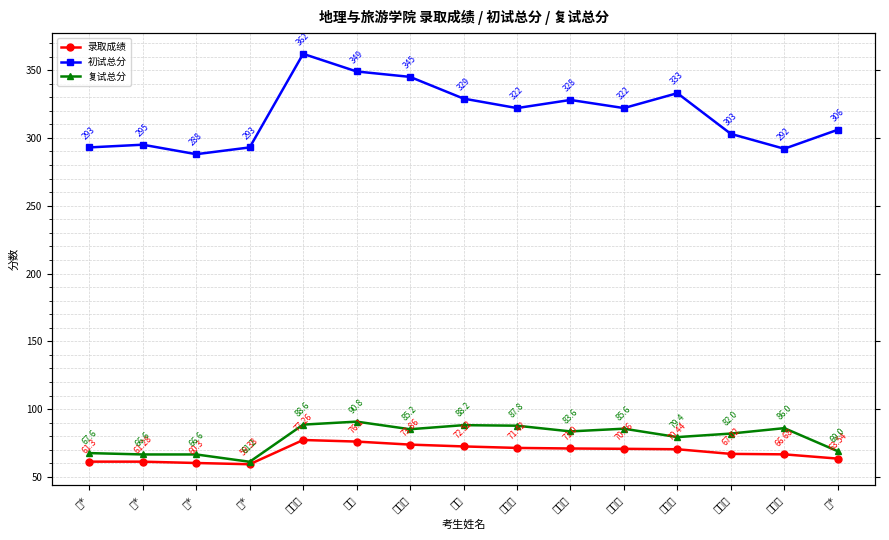

What is the difference between the maximum and minimum values in the 初试总分 series?

74.0